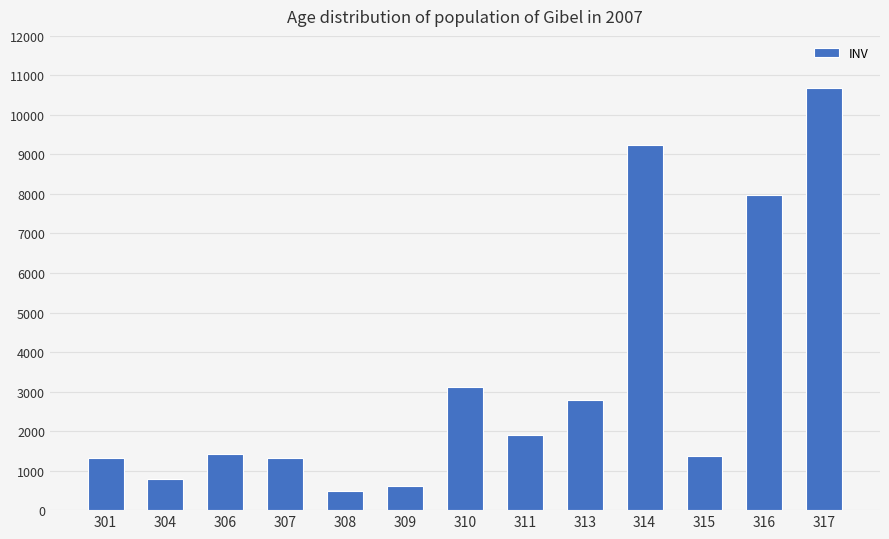

Between 310 and 315, which is larger?

310